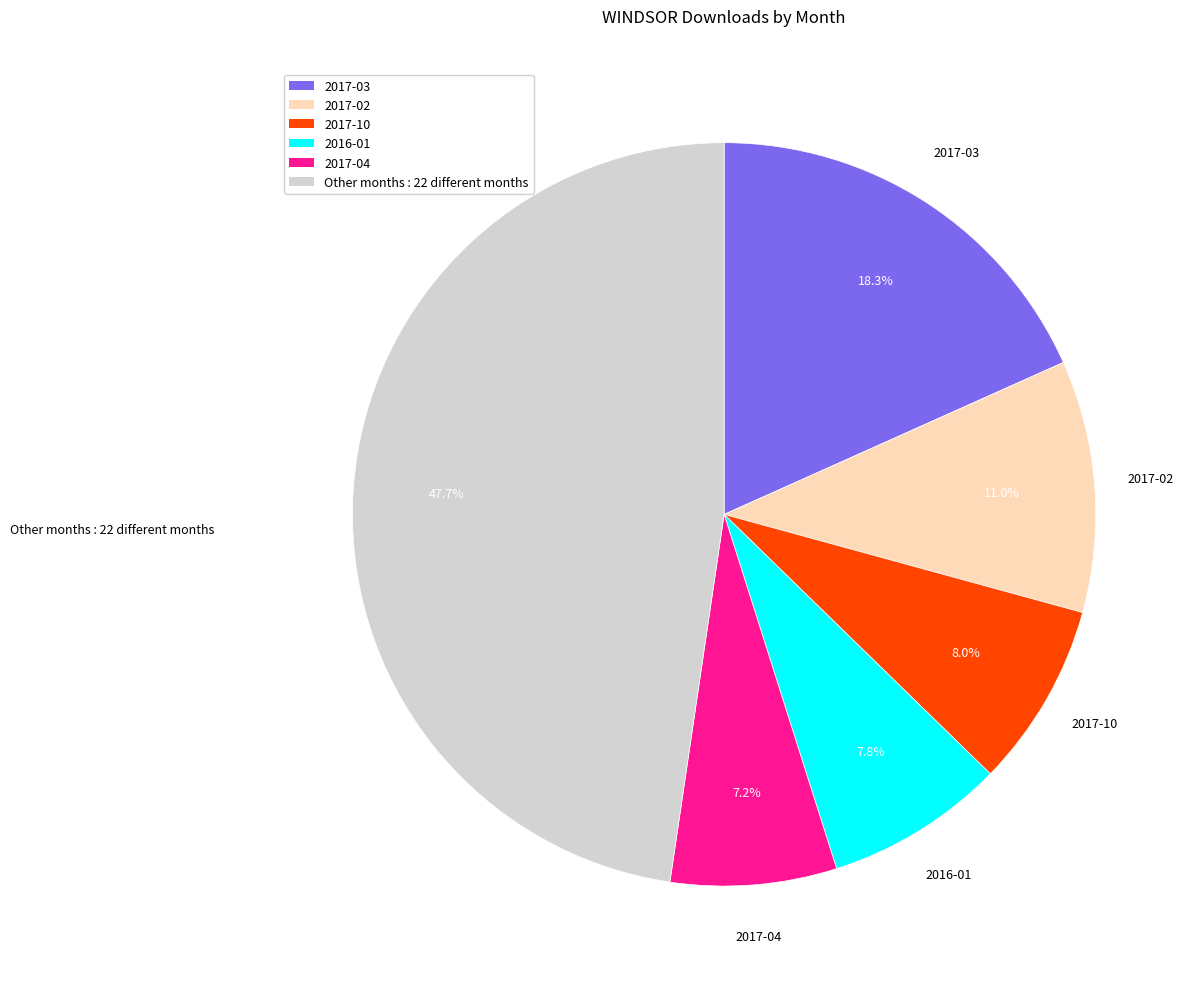

Which category has the smallest portion of the pie?

2017-04